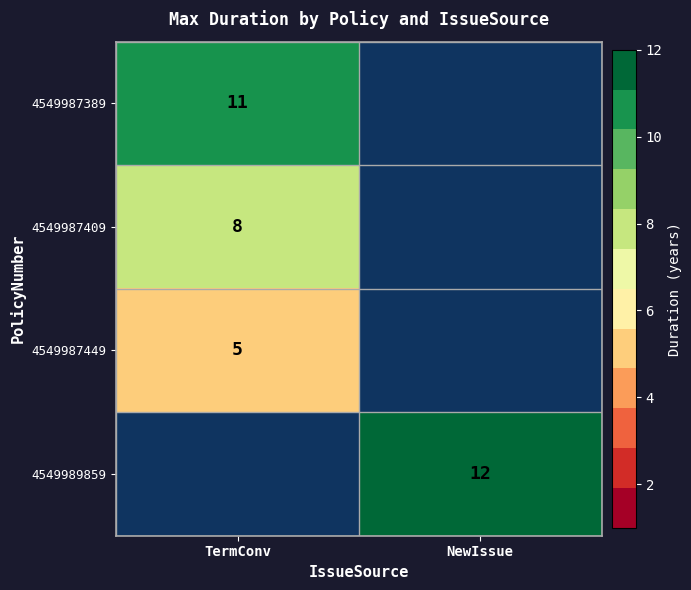

The 4549987409 series shows 14 at TermConv. True or false?

False